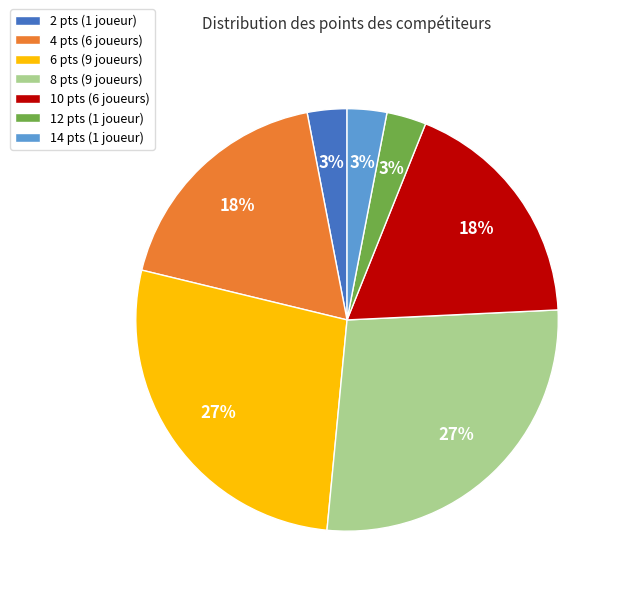

What is the ratio of the value at 14 pts (1 joueur) to the value at 12 pts (1 joueur)?

1.0